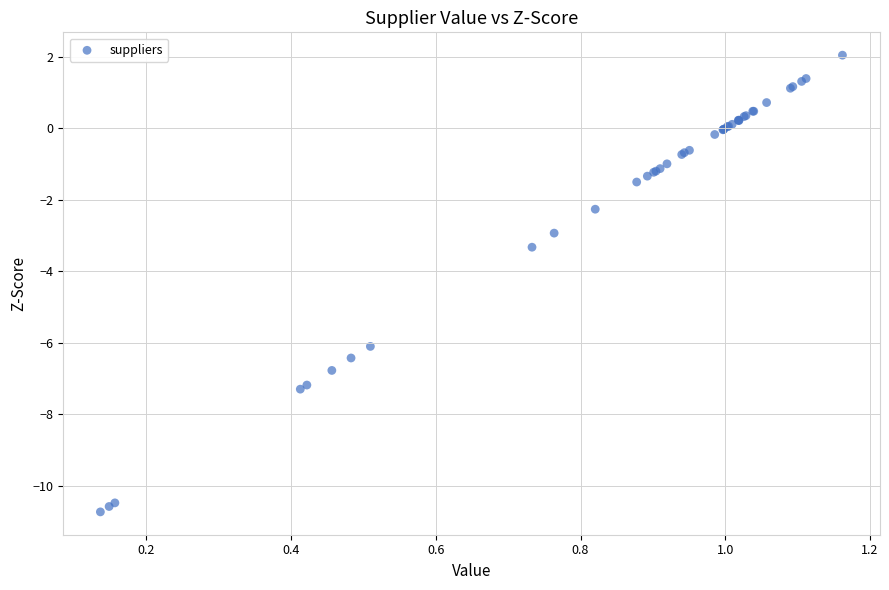

What Y value in the scatter plot is closest to -4?

-3.3